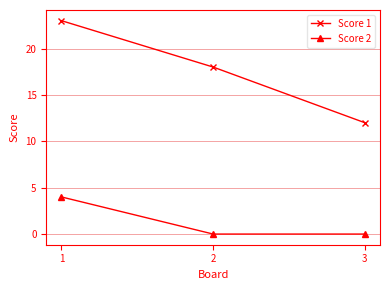

Rank the series at 1 from lowest to highest value.

Score 2, Score 1